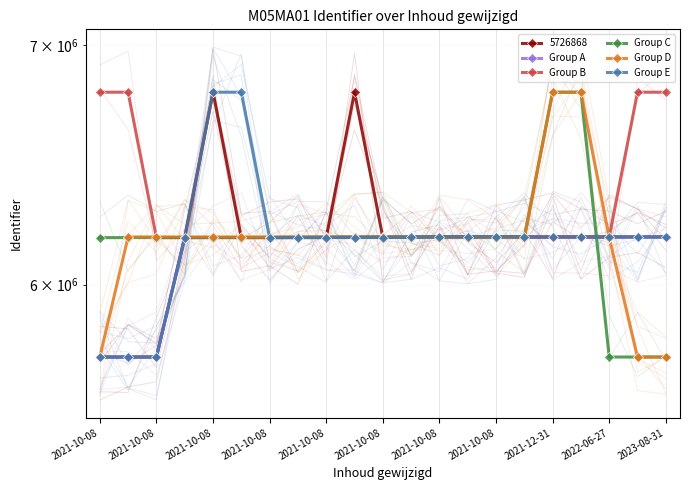

At which category is the sum across all series the highest?

17